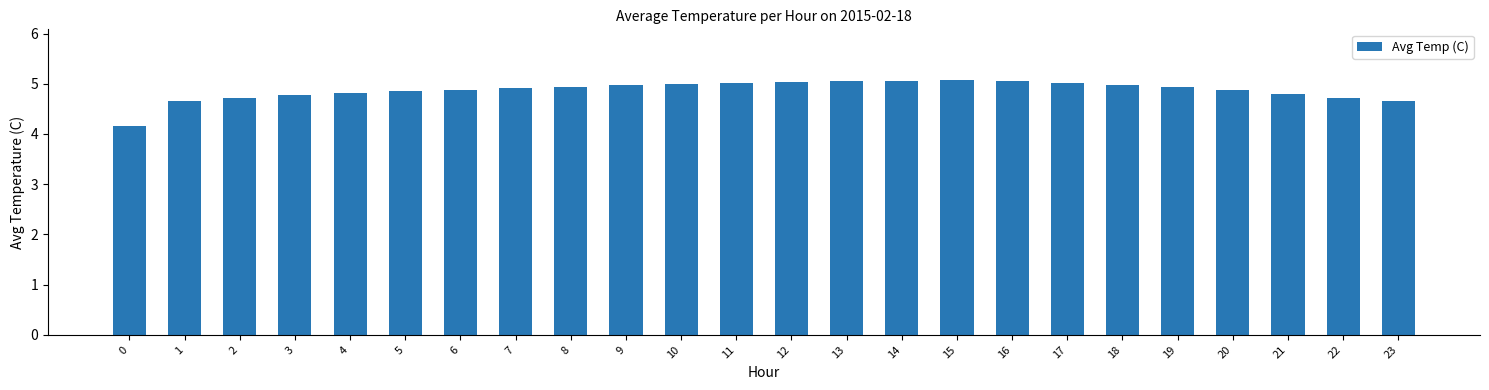

What is the maximum value shown in the chart?

5.1